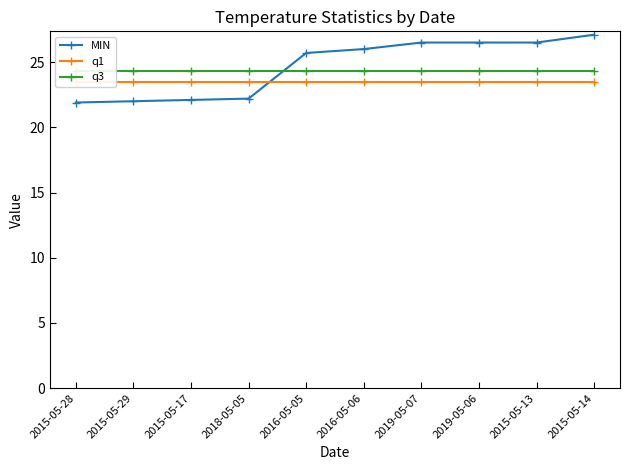

At how many categories does at least one series exceed 22?

10